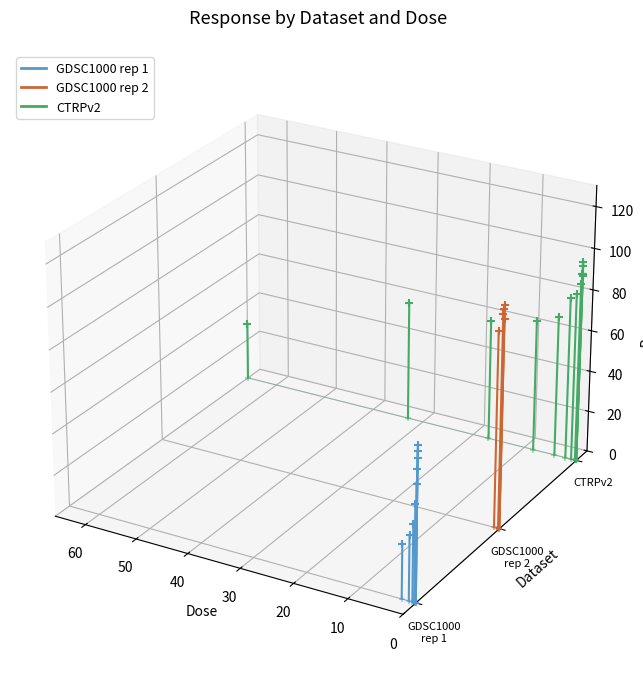

Which series has the largest total across all categories?

CTRPv2